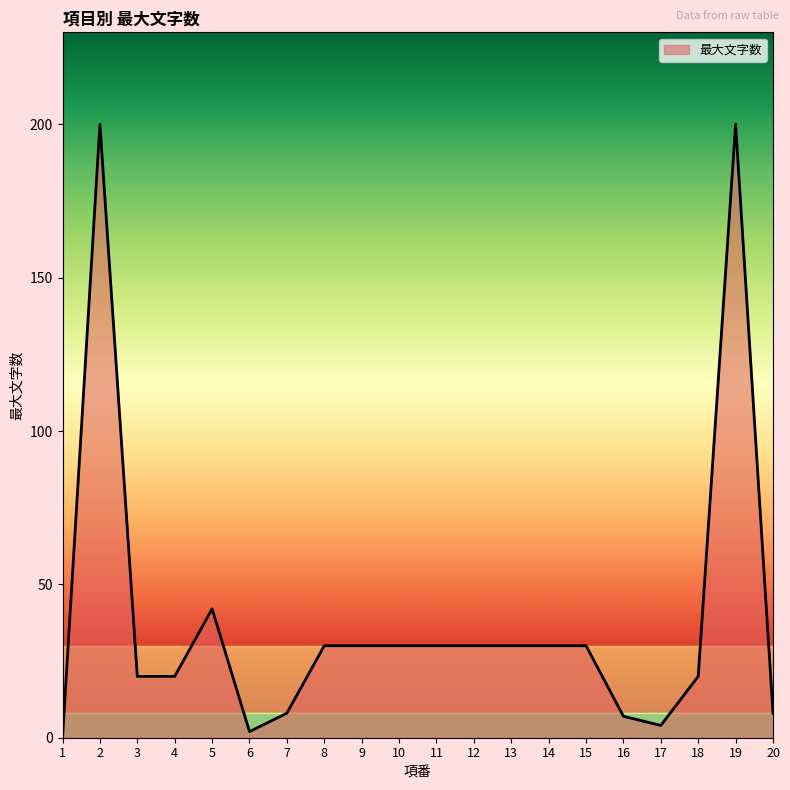

At which label is the value closest to 100?

5